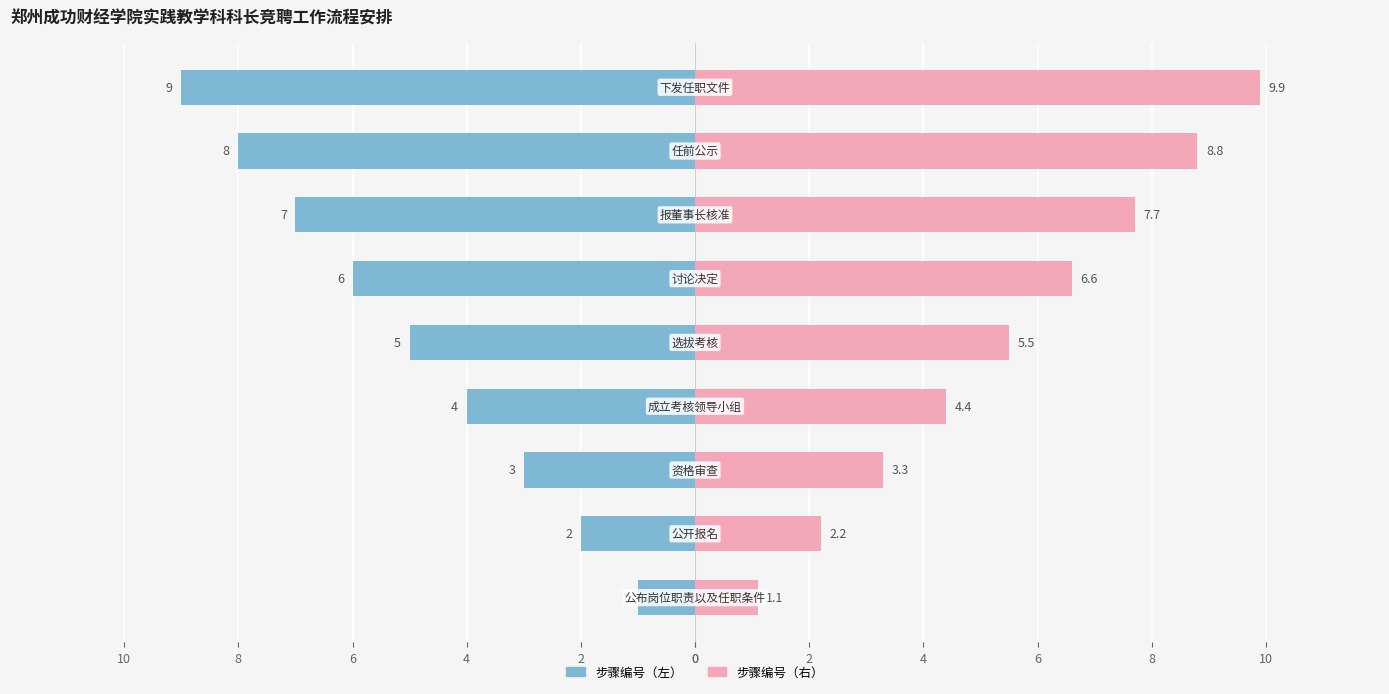

What are all the series names shown in the legend?

步骤编号（左）, 步骤编号（右）